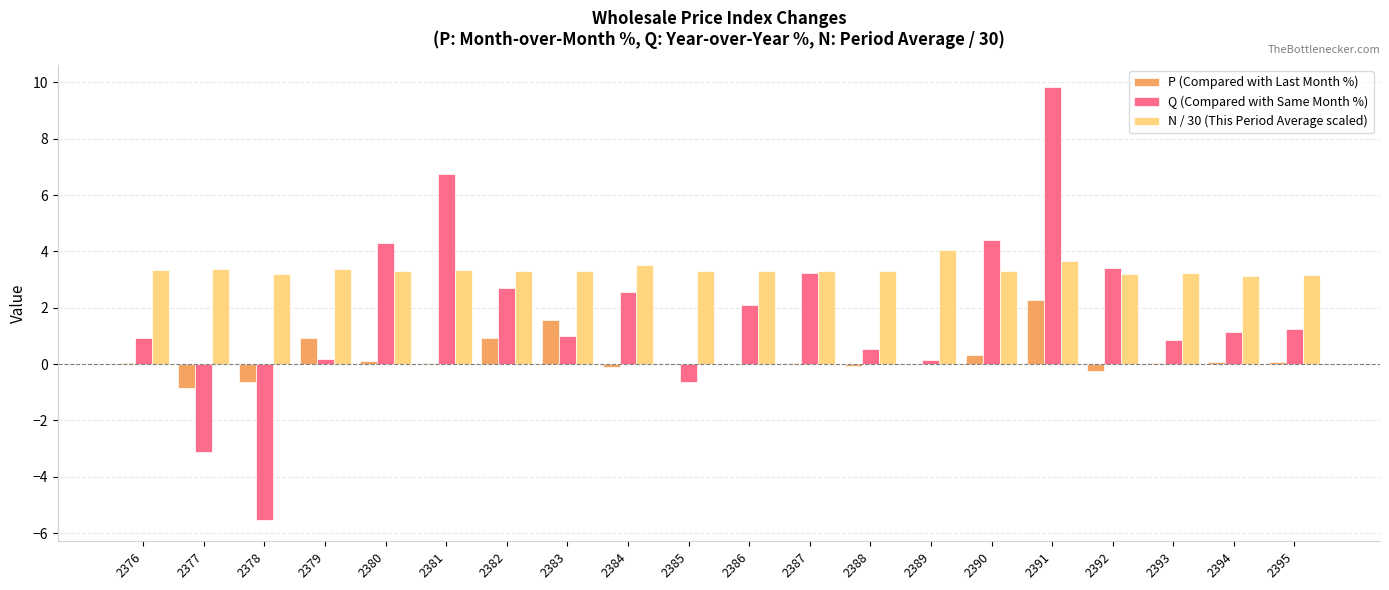

What is the highest value of the P (Compared with Last Month %) series?

2.3